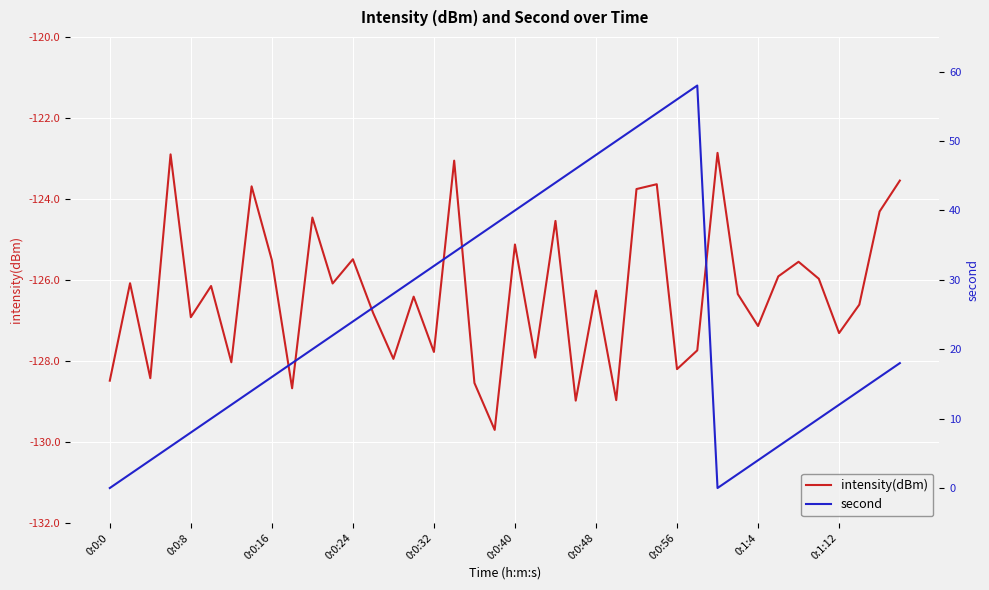

What position from the left is 29?

30